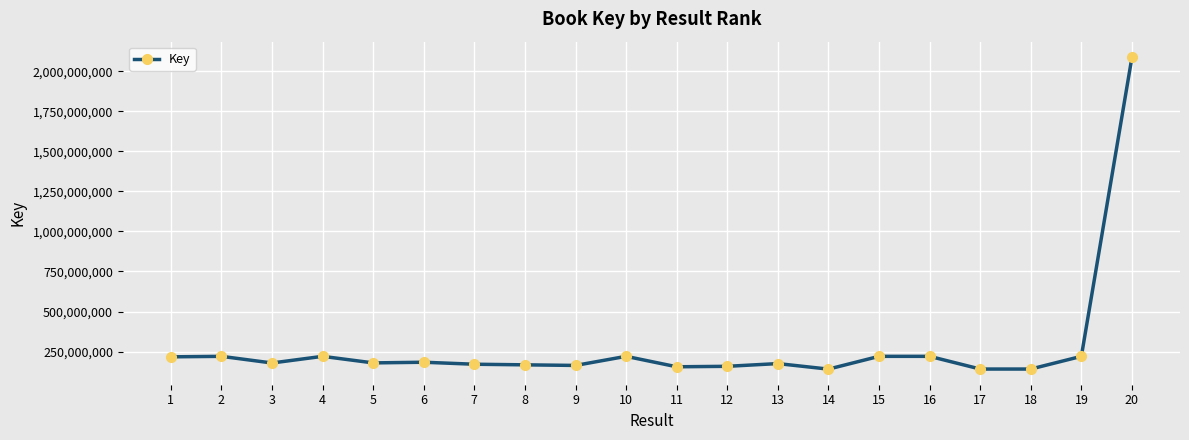

True or false: the data has more than 2 interior local peaks.

True